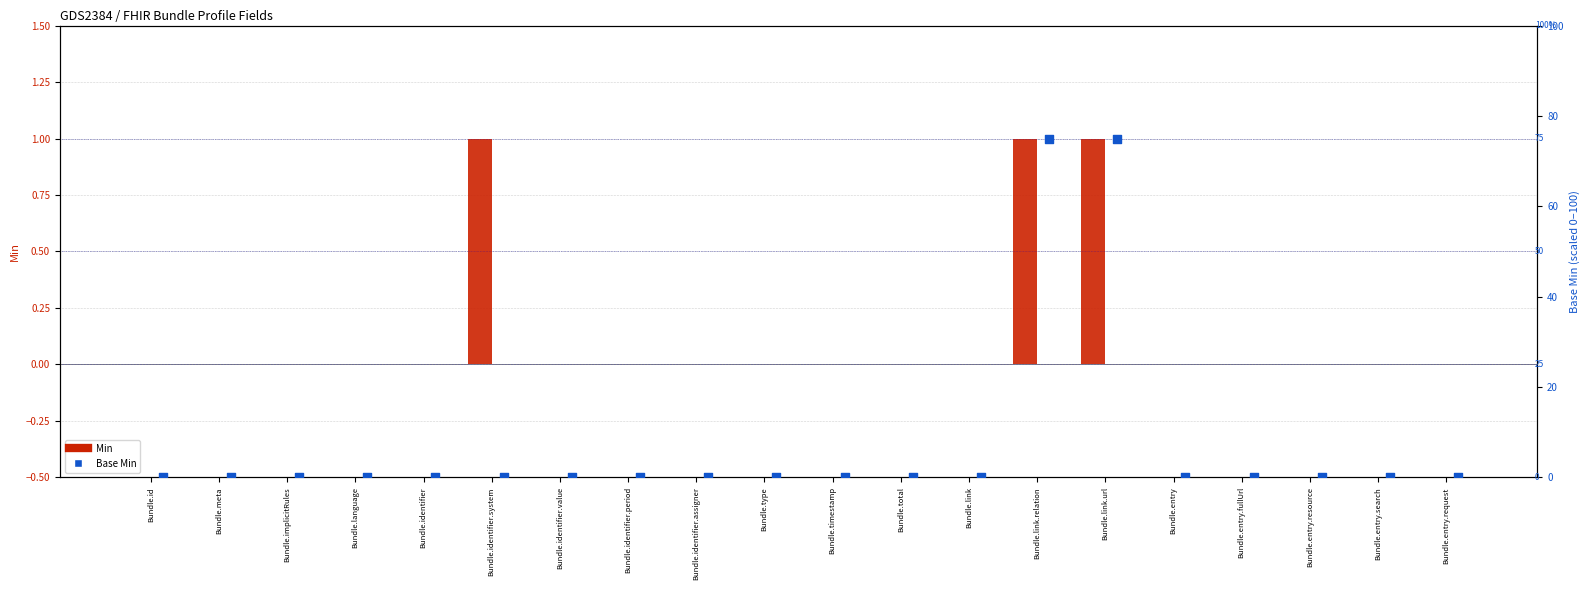

What are all the series names shown in the legend?

Min, Base Min